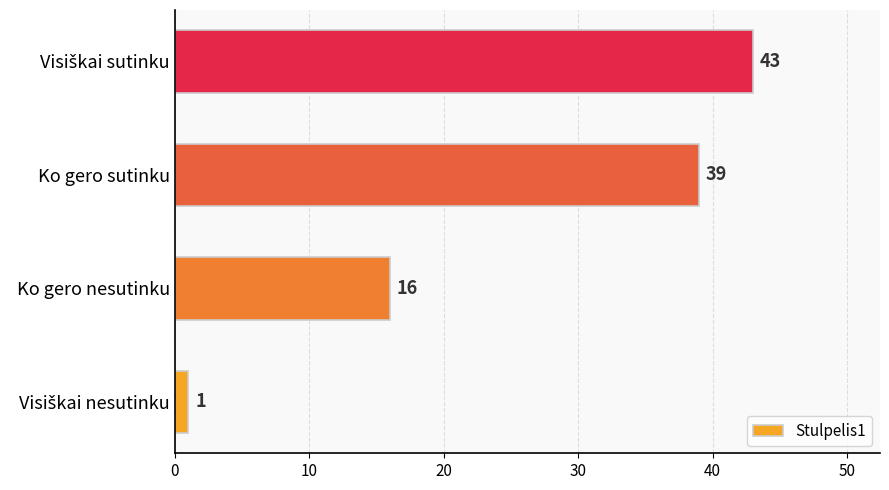

Count the number of data series in this chart.

1